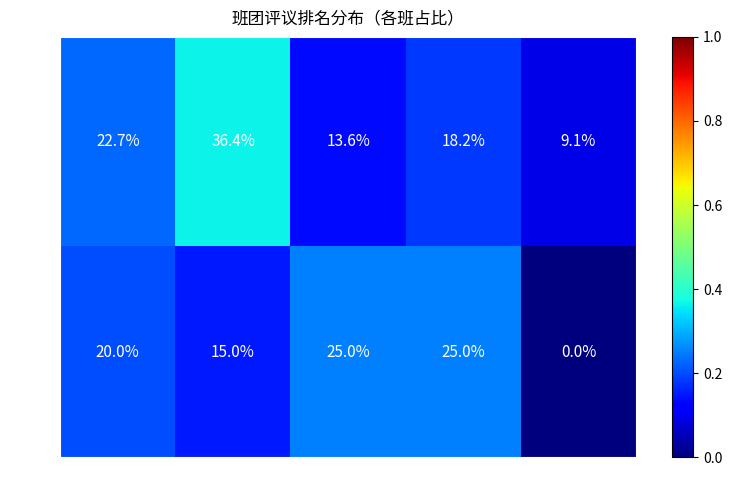

Which series has the widest spread of values?

2201班